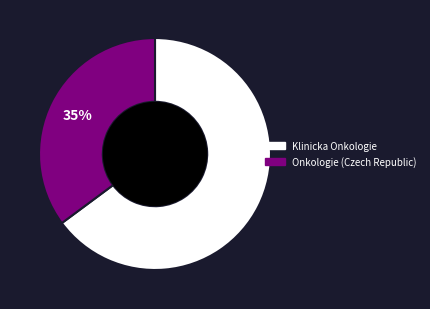

What percentage is the Onkologie (Czech Republic) slice, to the nearest percent?

35%